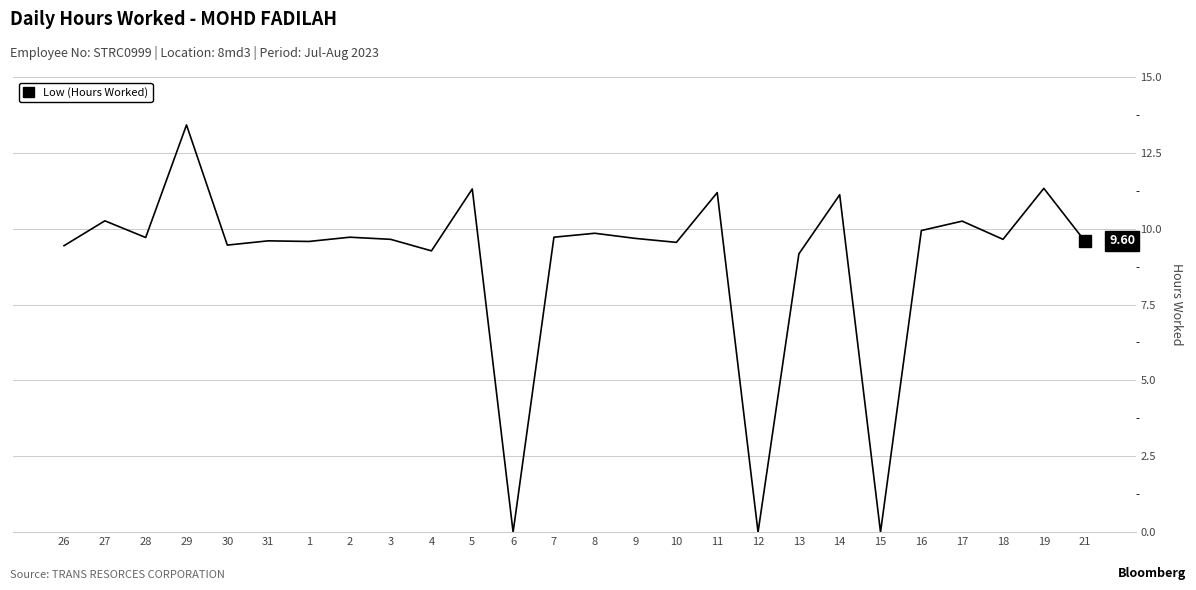

What is the change in value from 29 to 11?

-2.2